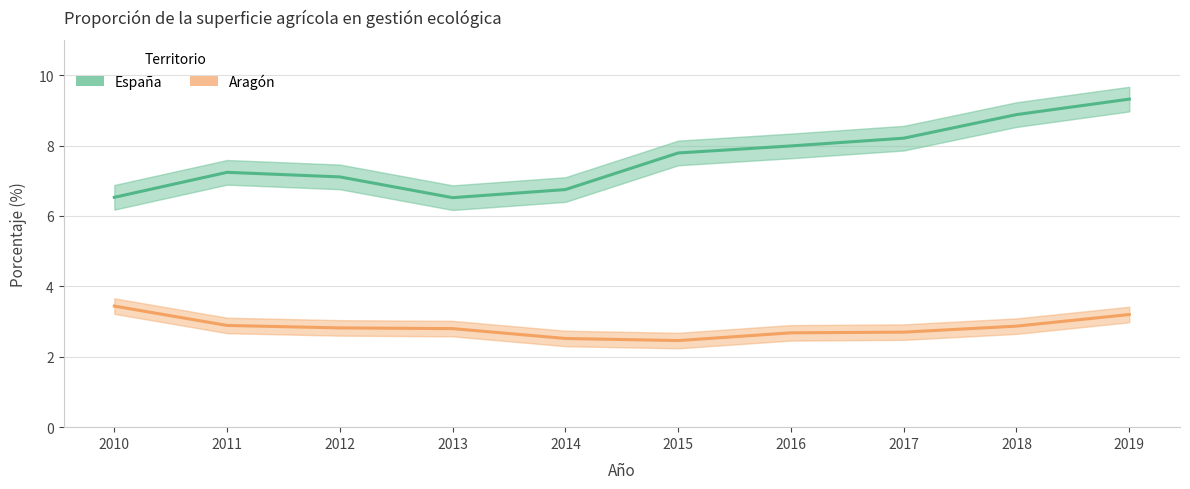

What is the minimum value for Aragón?

2.5